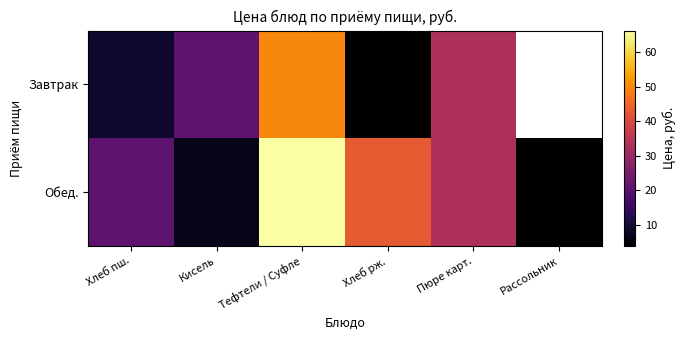

At how many categories does at least one series exceed 19?

5